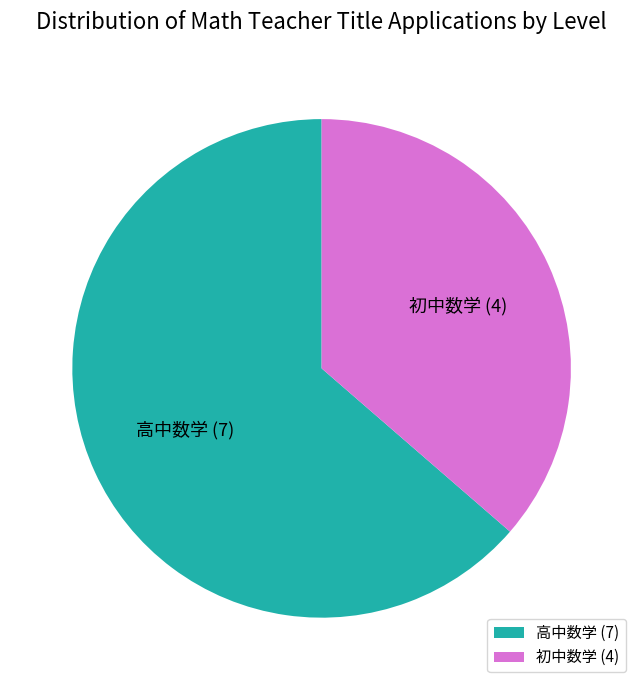

What is the largest slice in the pie chart?

高中数学